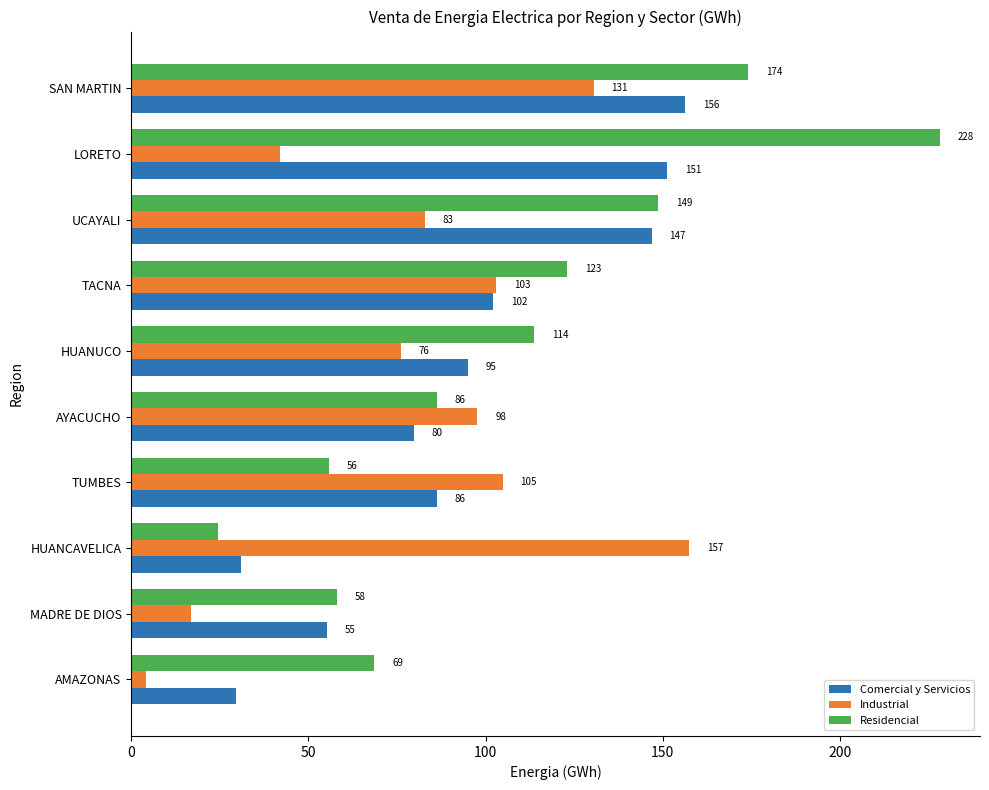

The value of Comercial y Servicios at MADRE DE DIOS is 55.3. True or false?

True